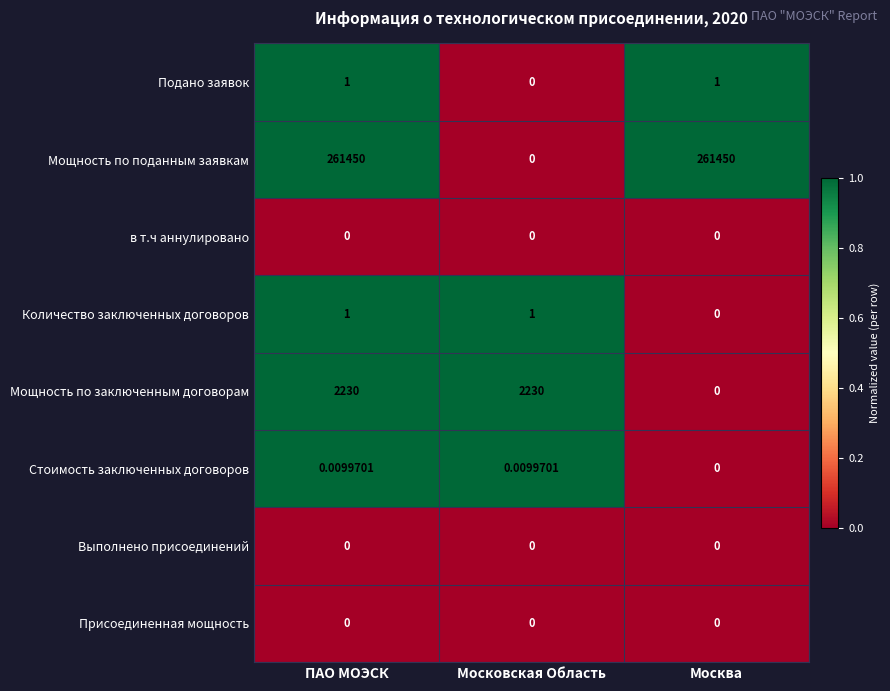

What is the greatest value displayed?

261450.0